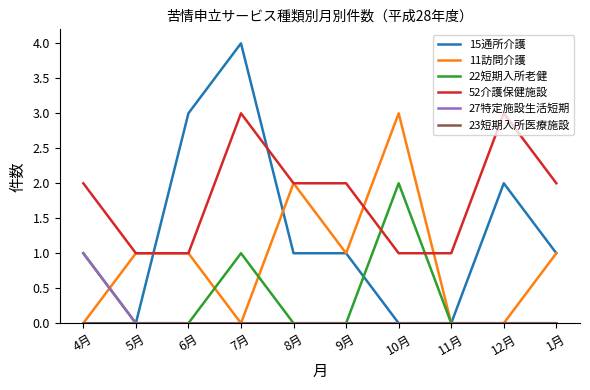

Which series has the largest range (max minus min)?

15通所介護